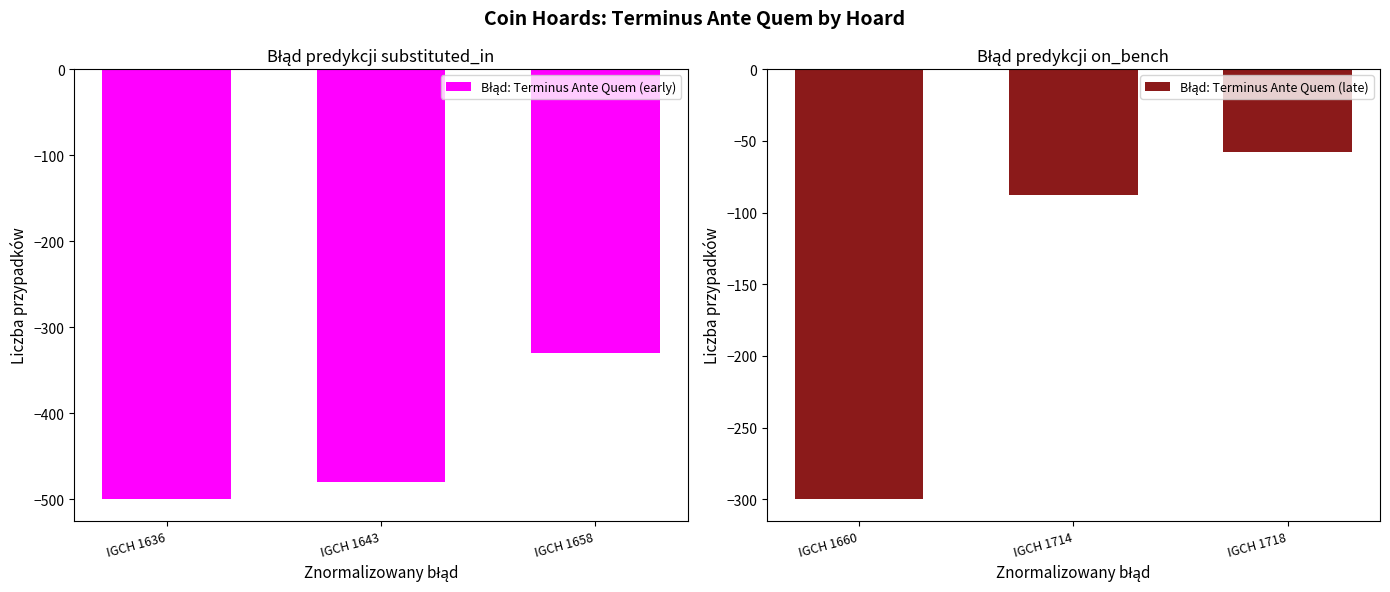

Count the Błąd: Terminus Ante Quem (early) values in the range -500 to -330.

3